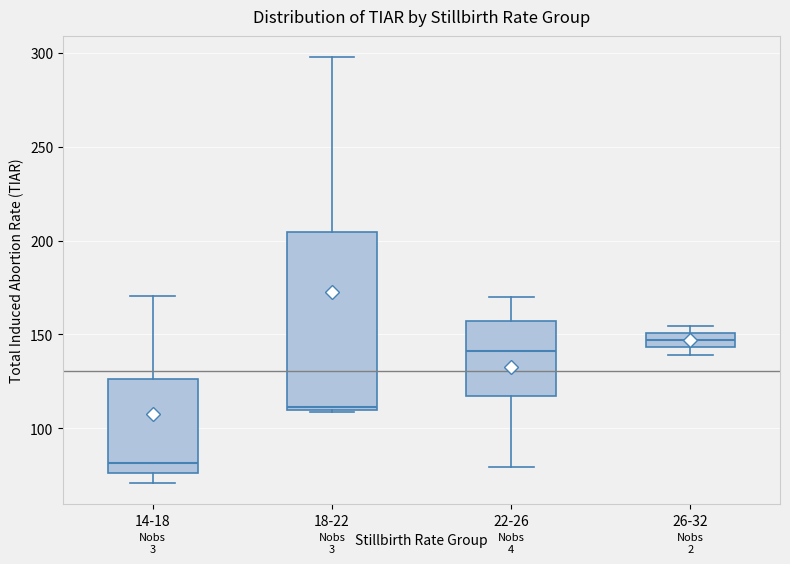

Which box is the tallest, from its lower edge to its upper edge?

18-22